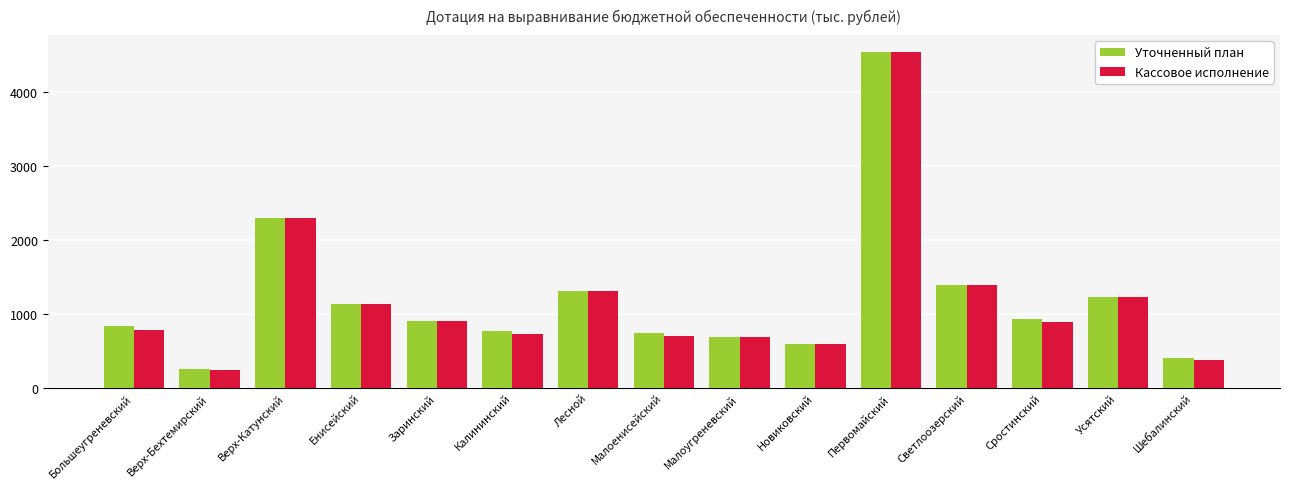

Is the value of Кассовое исполнение at Сростинский greater than the value of Уточненный план at Шебалинский?

Yes